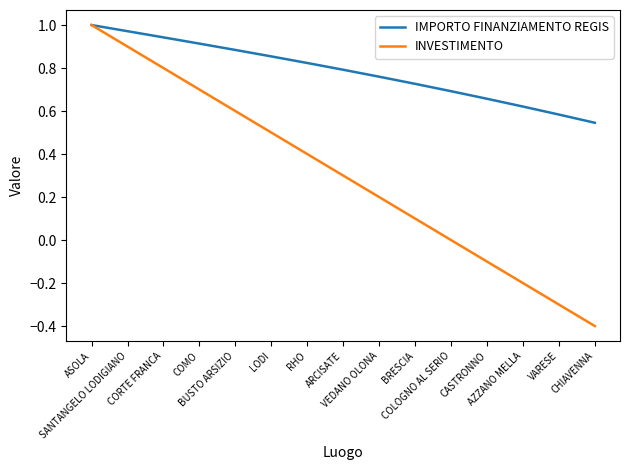

Which series has the widest spread of values?

INVESTIMENTO